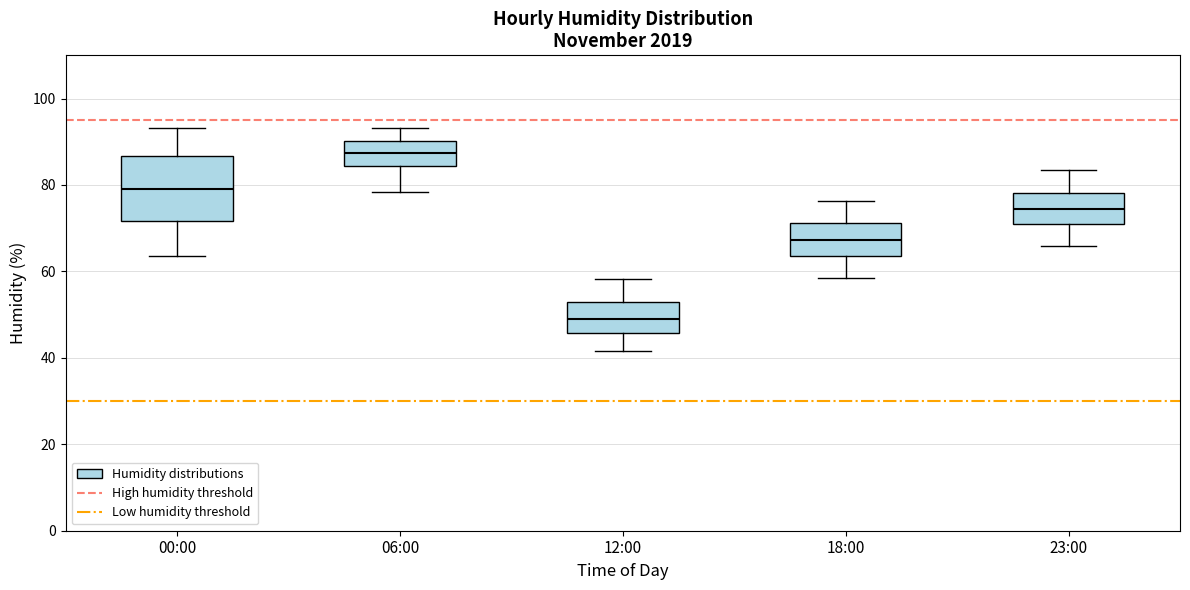

Which box has the highest median line?

06:00